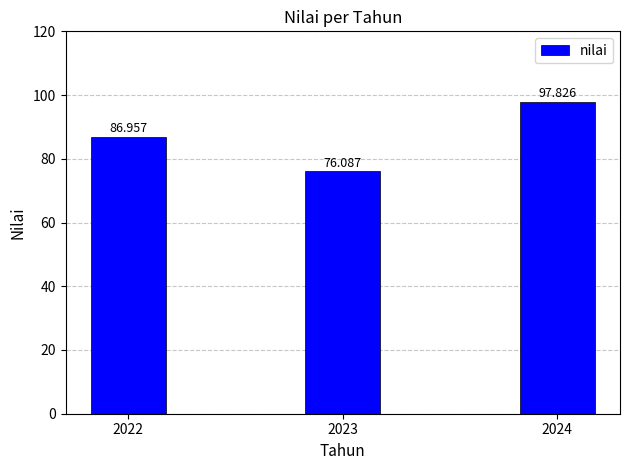

What is the greatest value displayed?

97.8